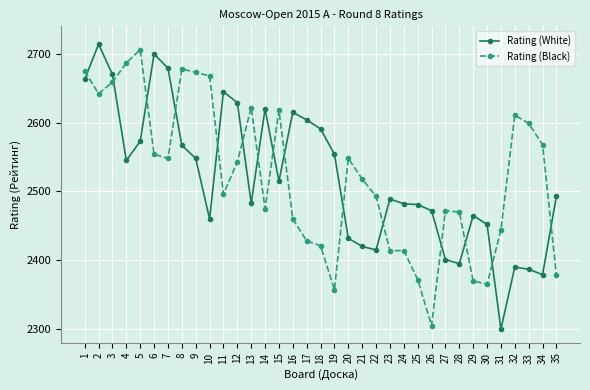

True or false: Rating (White) has a value of 1410 at 25.

False